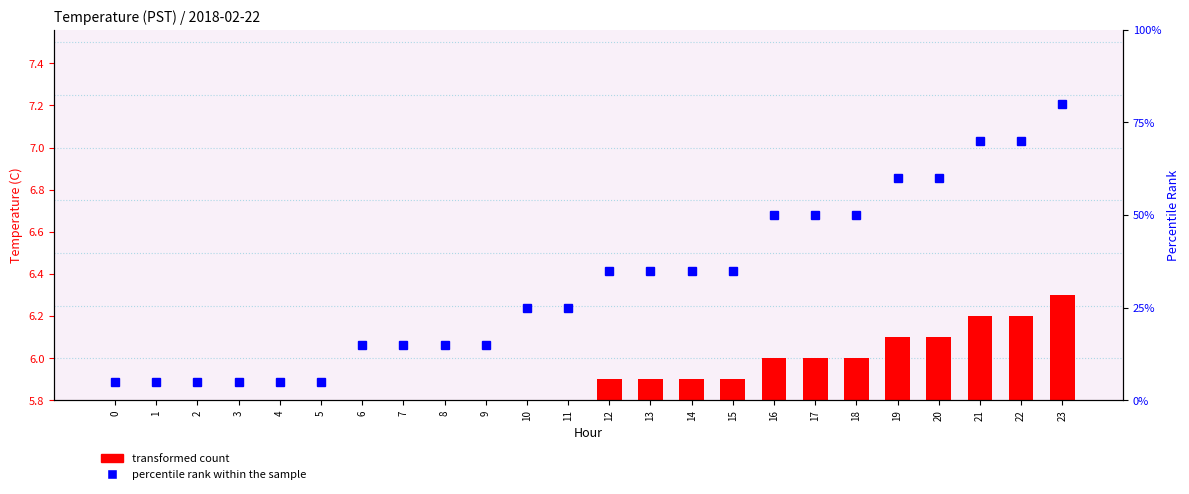

What are all the series names shown in the legend?

transformed count, percentile rank within the sample